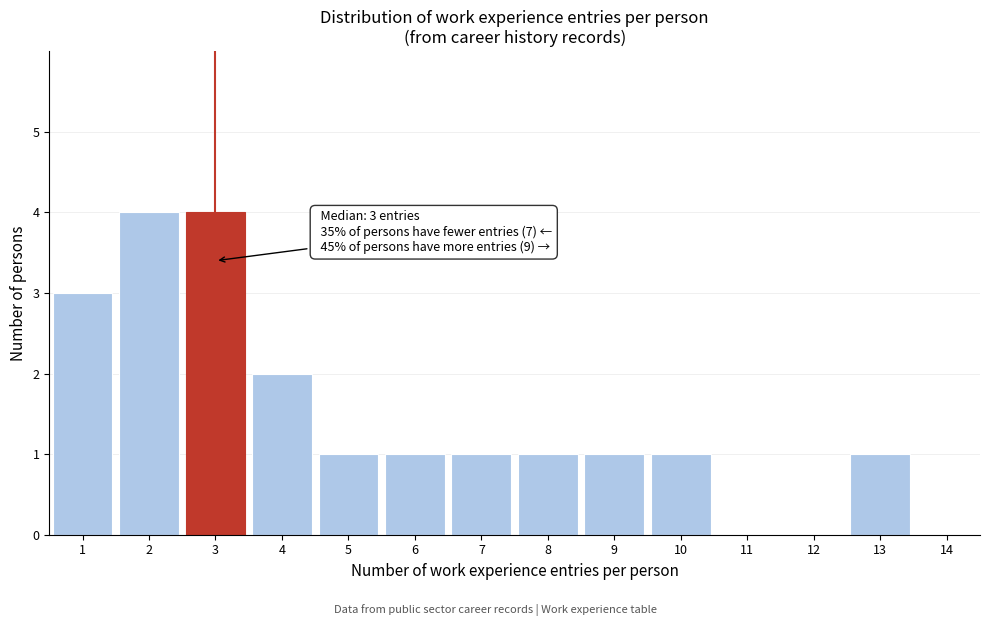

Reading left to right, what are all the values shown in this chart?

1=3	2=4	3=4	4=2	5=1	6=1	7=1	8=1	9=1	10=1	11=0	12=0	13=1	14=0